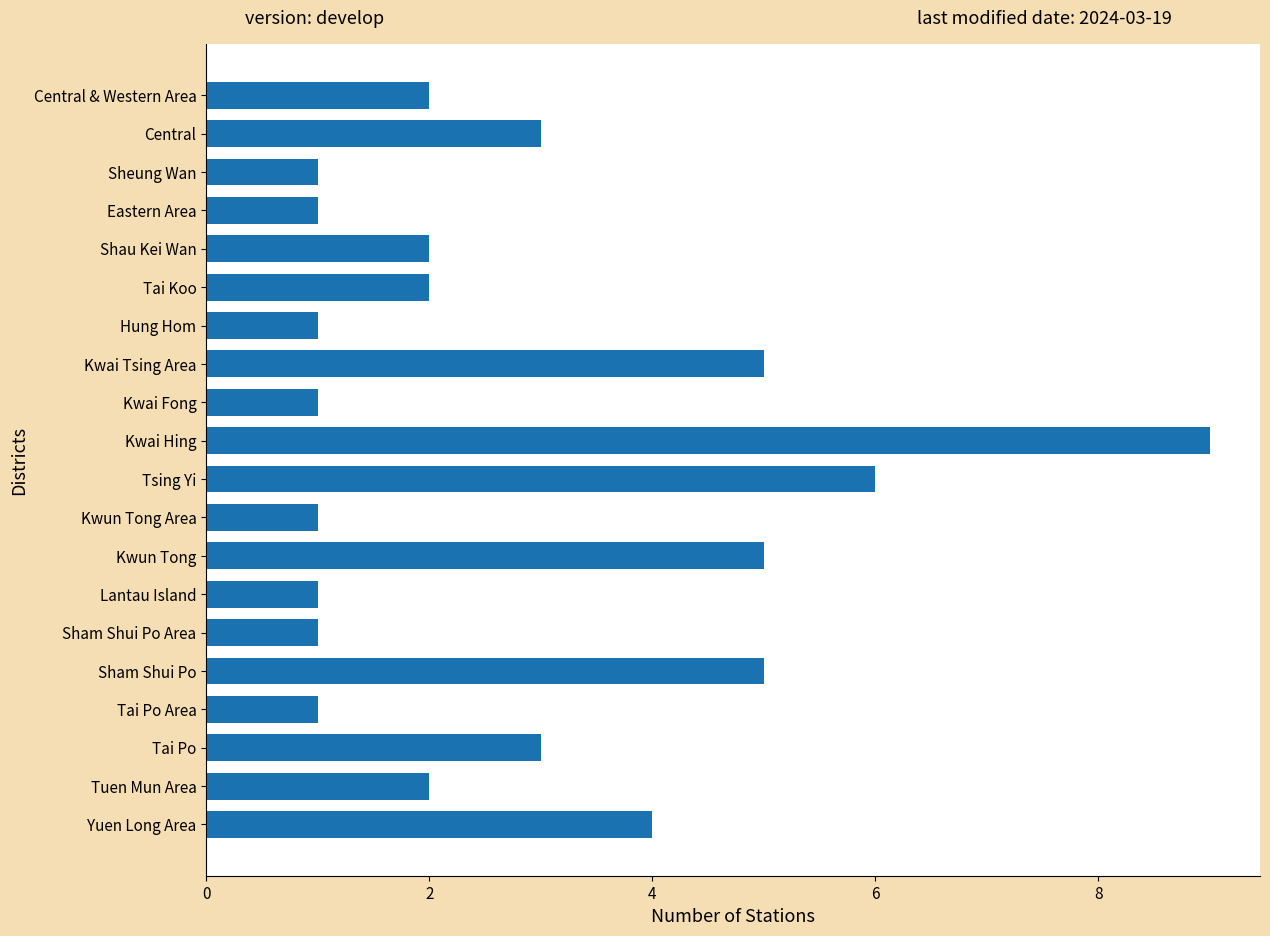

Reading top to bottom, transcribe all the data shown in this chart.

2	3	1	1	2	2	1	5	1	9	6	1	5	1	1	5	1	3	2	4